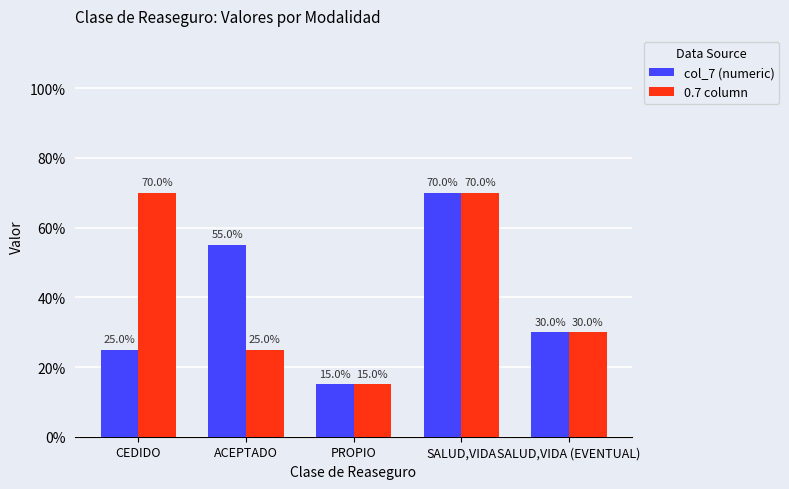

What are all the series names shown in the legend?

col_7 (numeric), 0.7 column